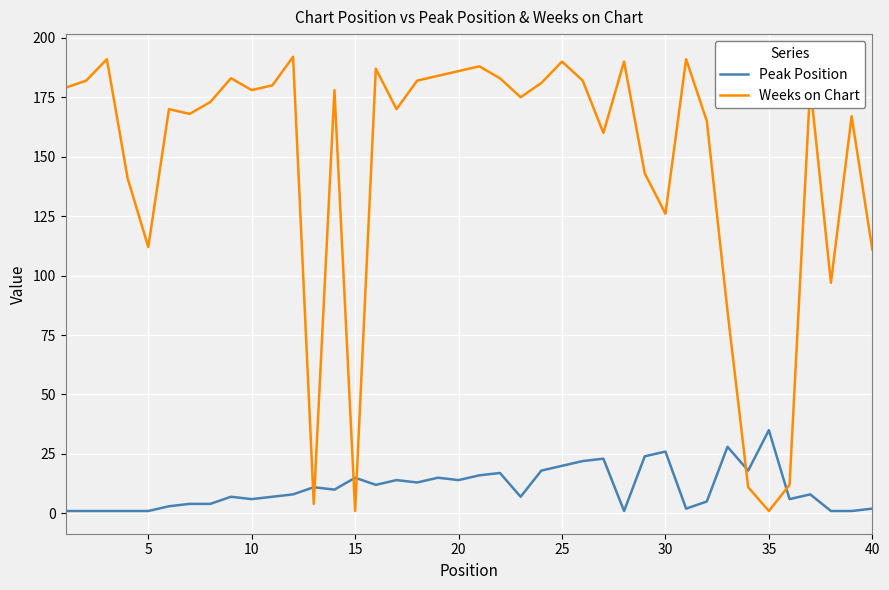

Which series has the largest total across all categories?

Weeks on Chart